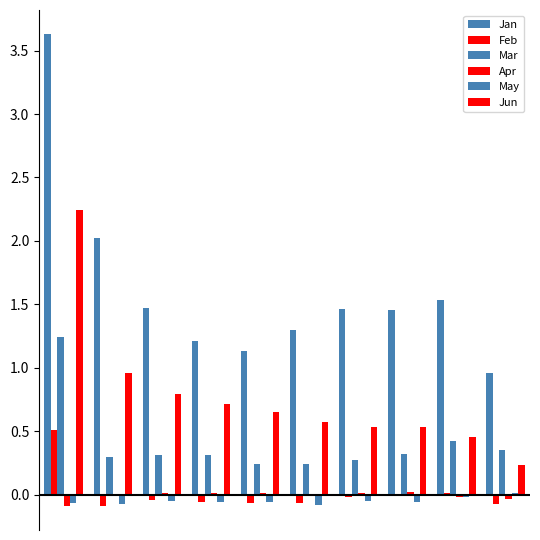

Reading right to left, extract all data points from this chart.

Jan: 1.0	1.5	1.5	1.5	1.3	1.1	1.2	1.5	2.0	3.6
Feb: -0.1	0.0	-0.0	-0.0	-0.1	-0.1	-0.1	-0.0	-0.1	0.5
Mar: 0.4	0.4	0.3	0.3	0.2	0.2	0.3	0.3	0.3	1.2
Apr: -0.0	-0.0	0.0	0.0	0.0	0.0	0.0	0.0	0.0	-0.1
May: 0.0	-0.0	-0.1	-0.0	-0.1	-0.1	-0.1	-0.0	-0.1	-0.1
Jun: 0.2	0.5	0.5	0.5	0.6	0.7	0.7	0.8	1.0	2.2